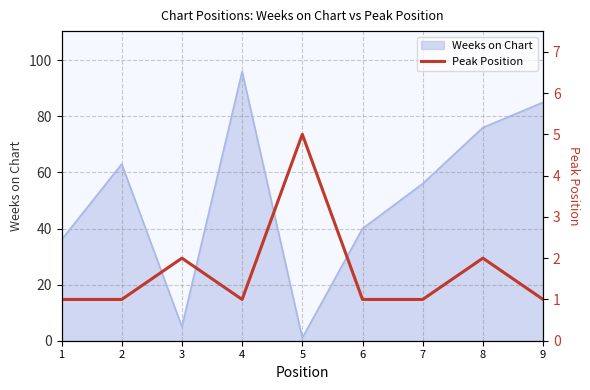

The value of Weeks on Chart at 3 is 5. True or false?

True